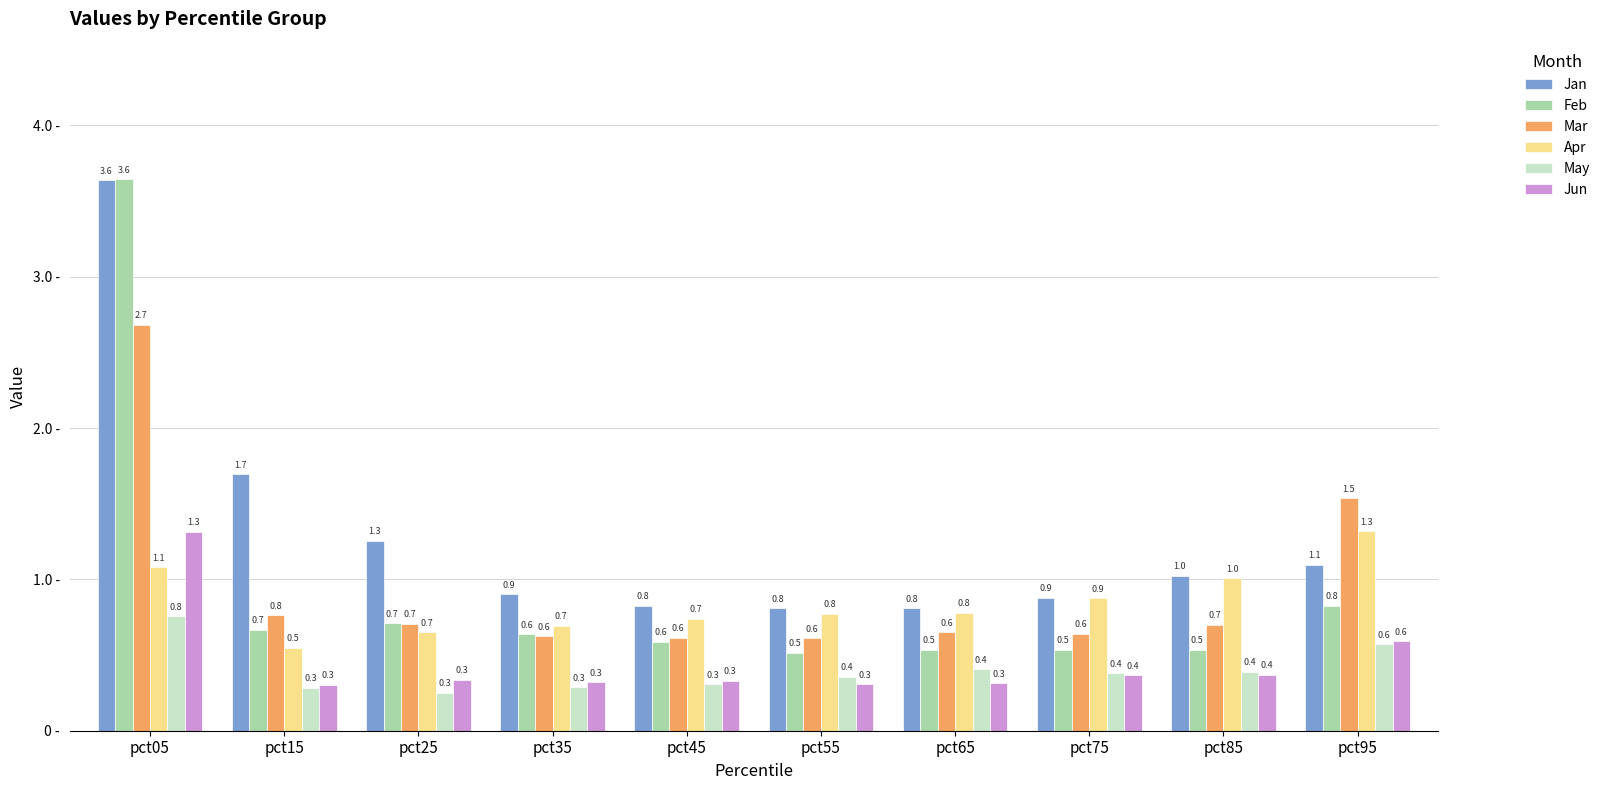

What is the maximum value shown in the chart?

3.6